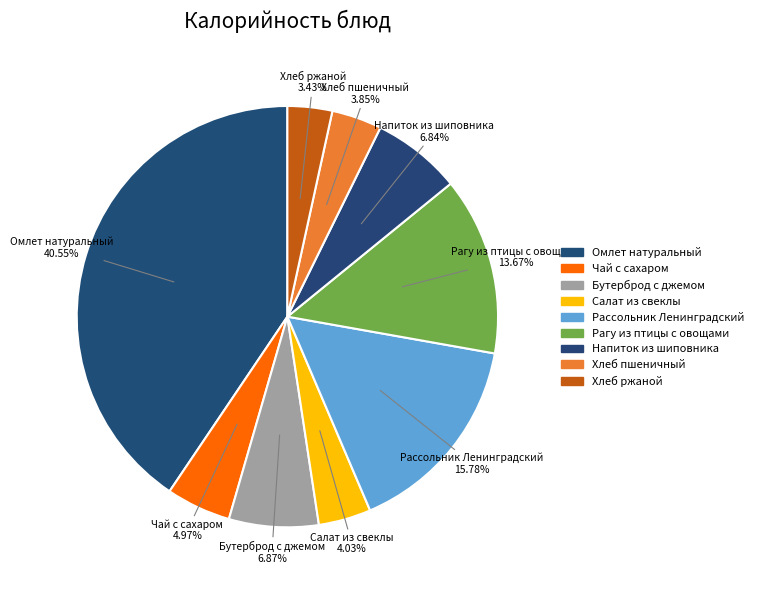

Count the number of slices in the pie.

9